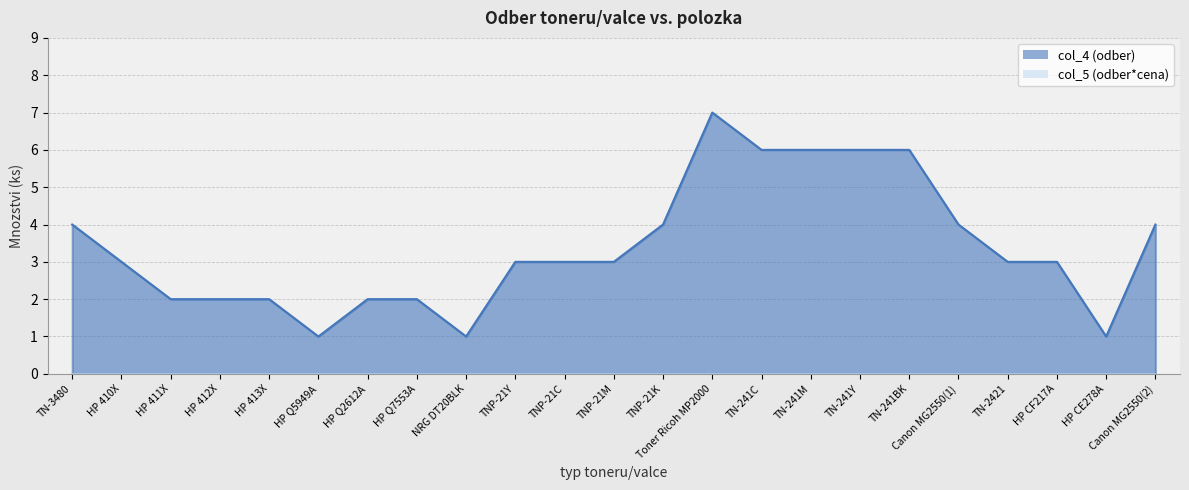

Where is the data nearest to the value 4?

TN-3480